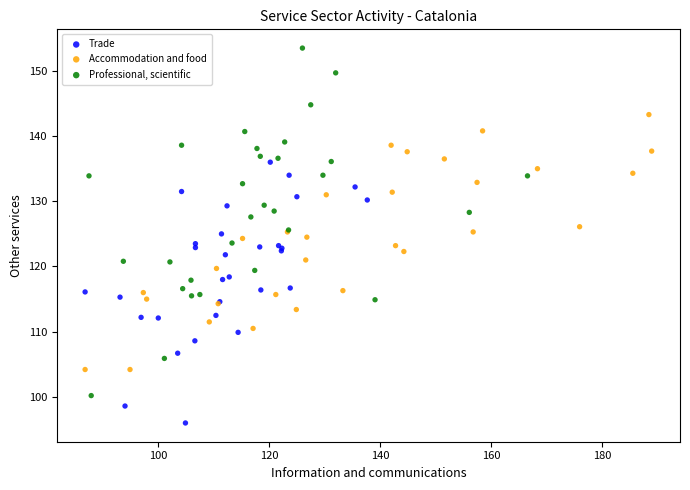

Which series contains the lowest Y value?

Trade